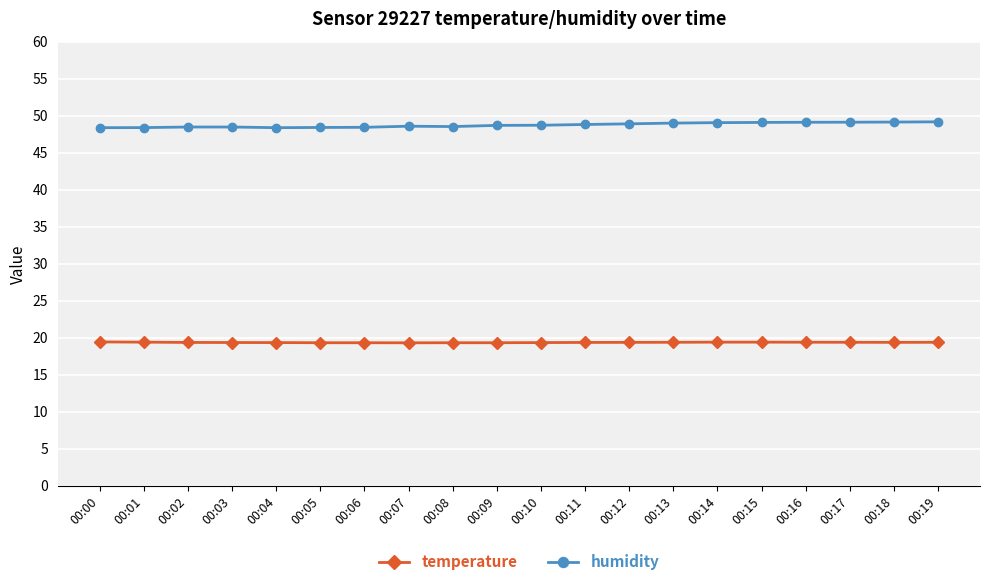

What is the value of the humidity point at the 4th from the left?

48.5